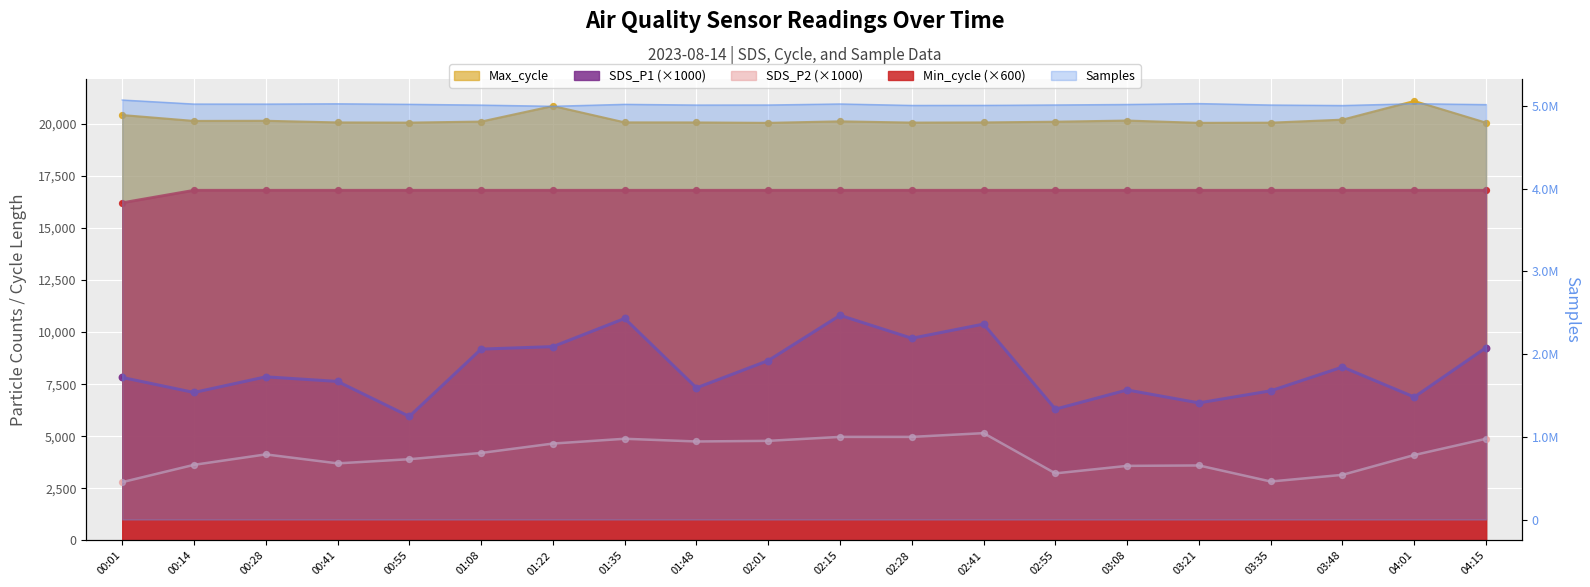

Is the value of SDS_P2 at 00:28 greater than the value of Min_cycle at 04:01?

No